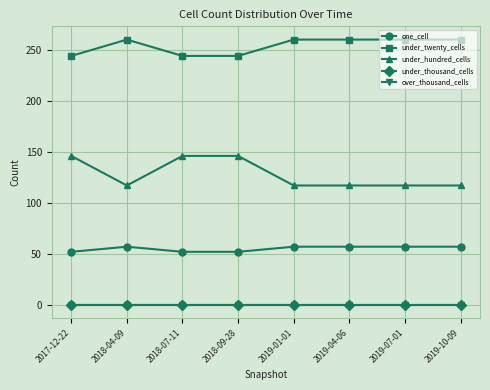

At which label is under_twenty_cells closest to 252?

2017-12-22